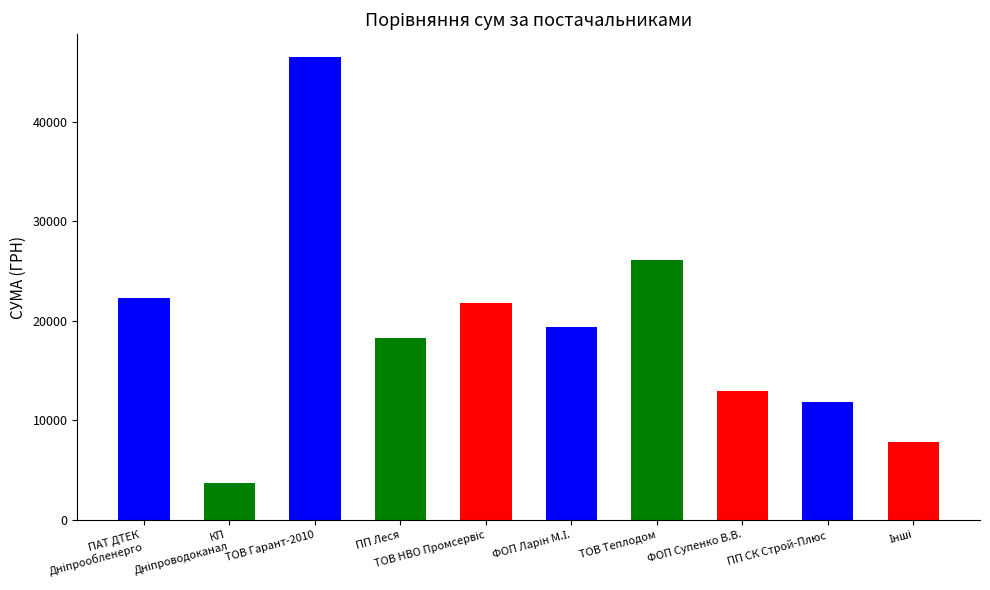

Where is the data nearest to the value 25117?

ТОВ Теплодом